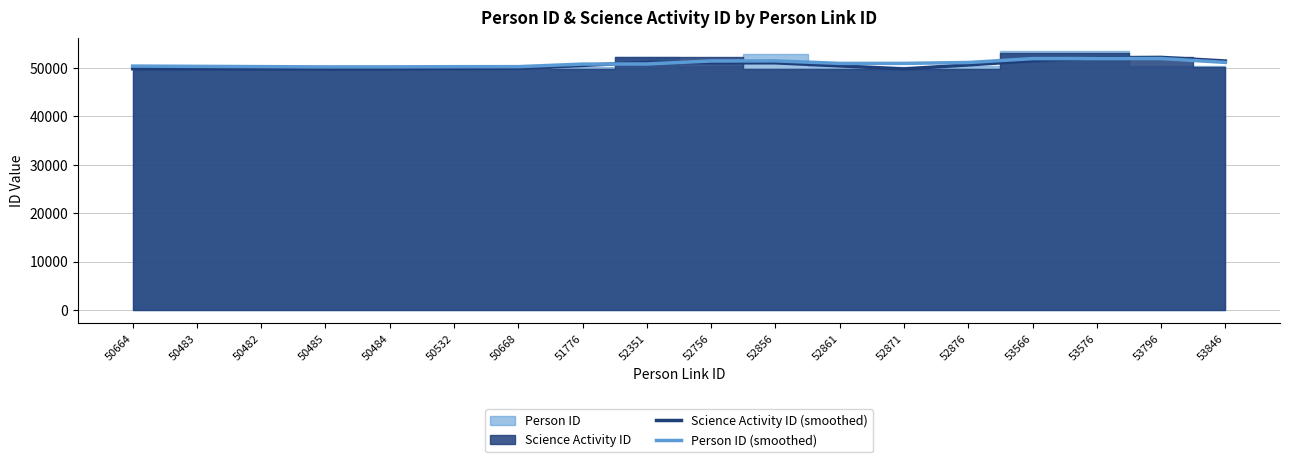

What is the difference between the highest and lowest values at 50532?

369.5